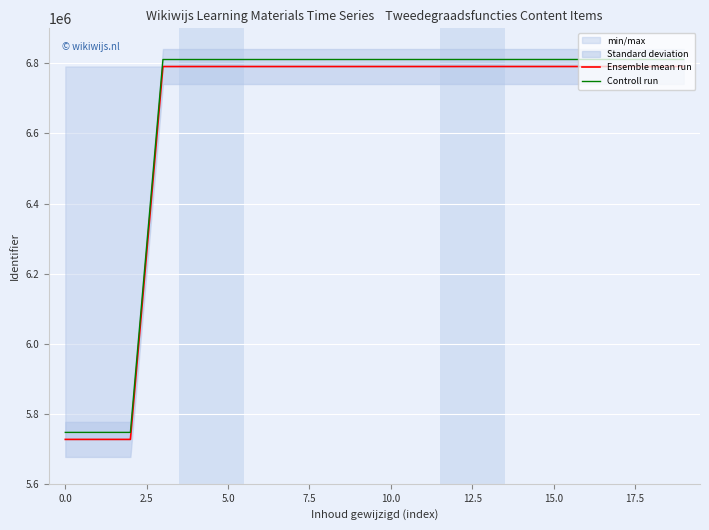

True or false: Controll run and Ensemble mean run intersect in this chart.

False